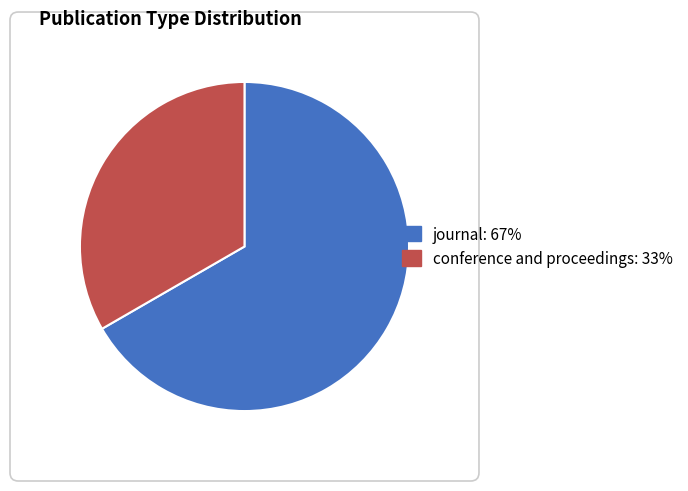

How many slices are in this pie chart?

2